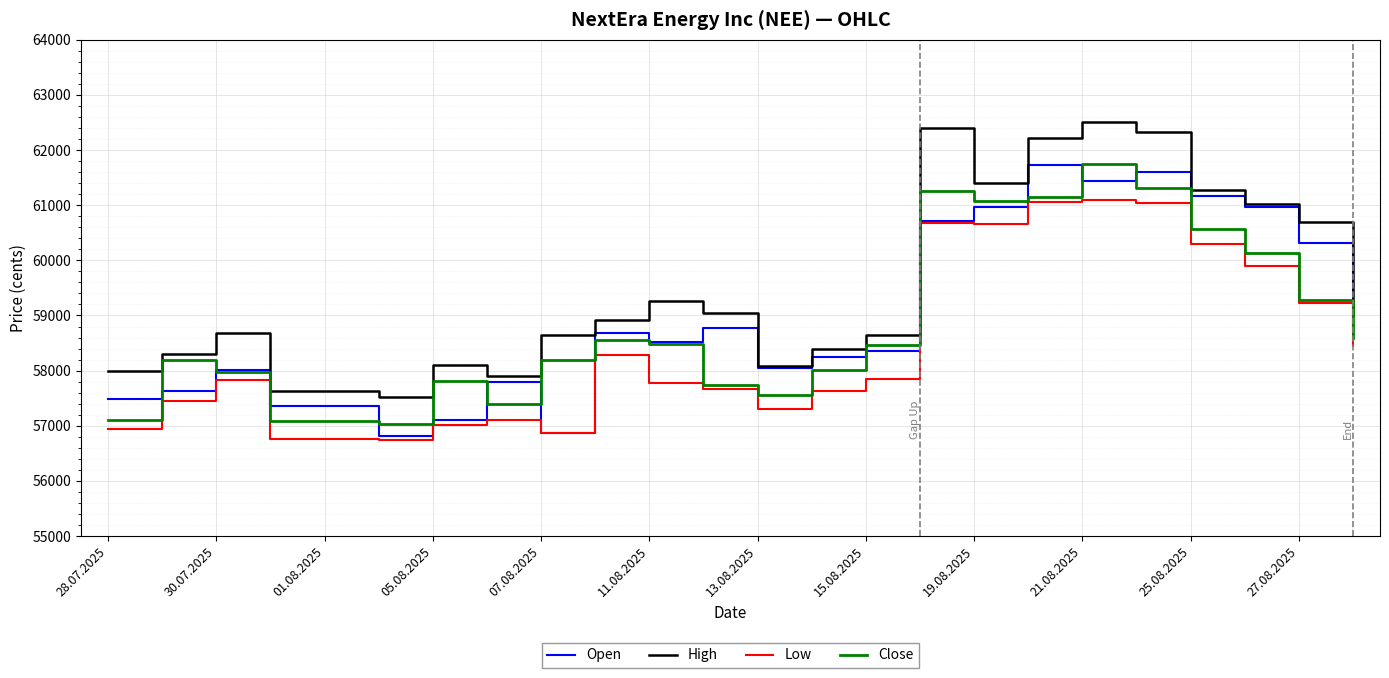

What is the minimum value shown in the chart?

56734